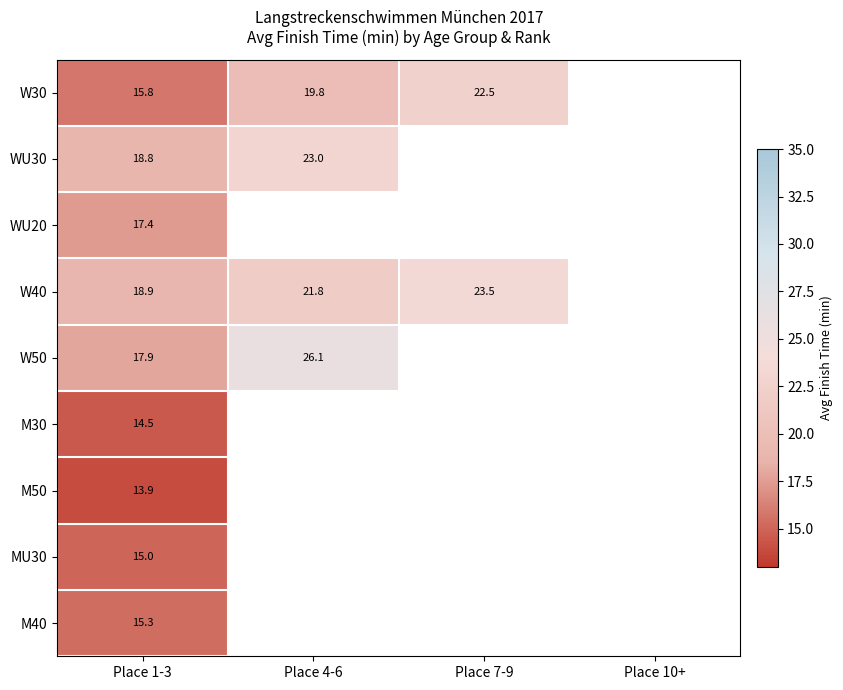

Which series changed the most between Place 1-3 and Place 4-6?

W50